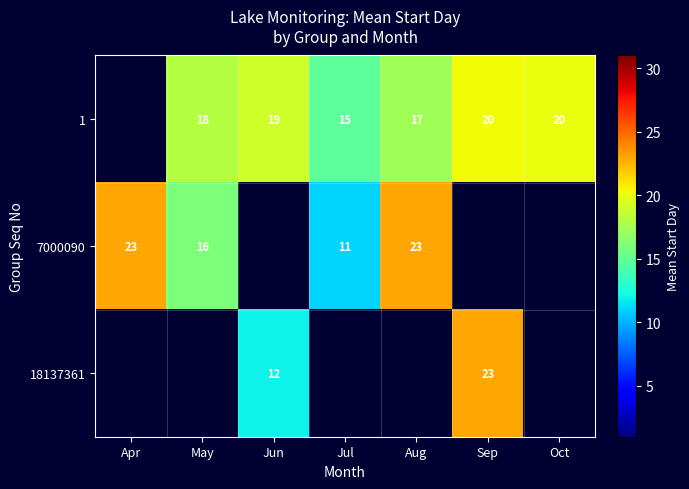

The value of 7000090 at May is 16. True or false?

True